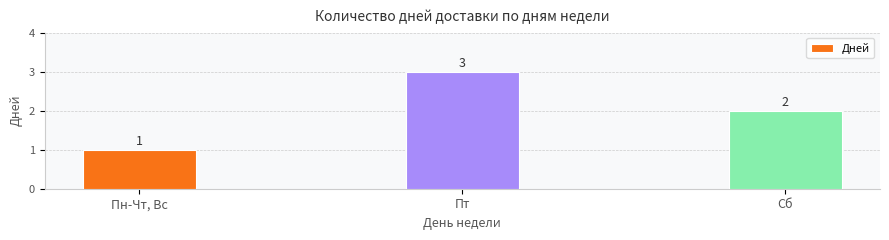

List the labels in order of value, smallest first.

Пн-Чт, Вс, Сб, Пт